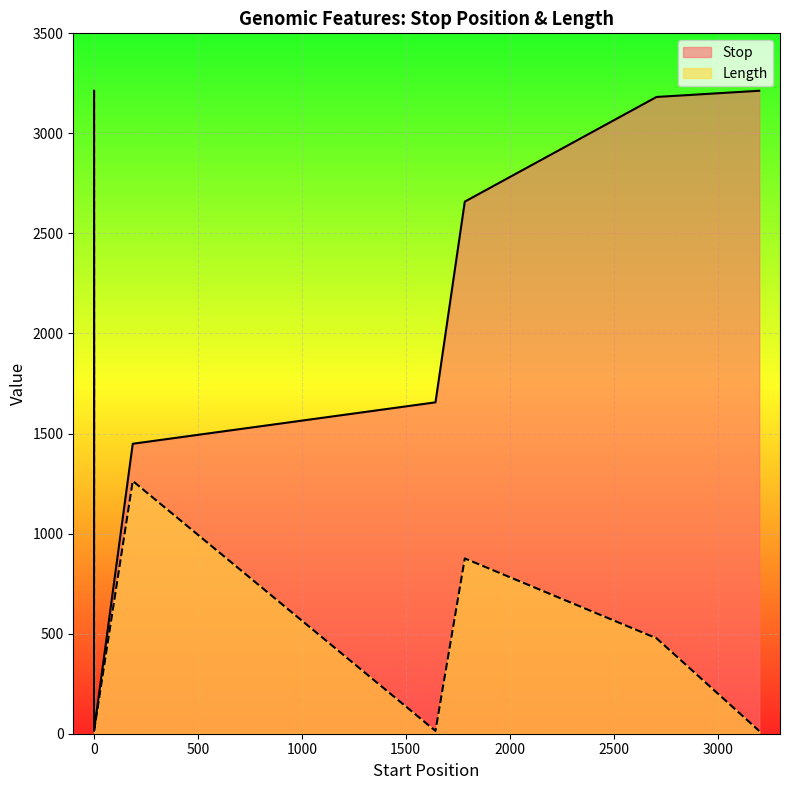

Reading left to right, transcribe all the data shown in this chart.

Stop: 1=3213	1=1656	1=14	187=1449	1643=1656	1784=2659	2706=3182	3200=3213
Length: 1=3213	1=1656	1=14	187=1263	1643=14	1784=876	2706=477	3200=14